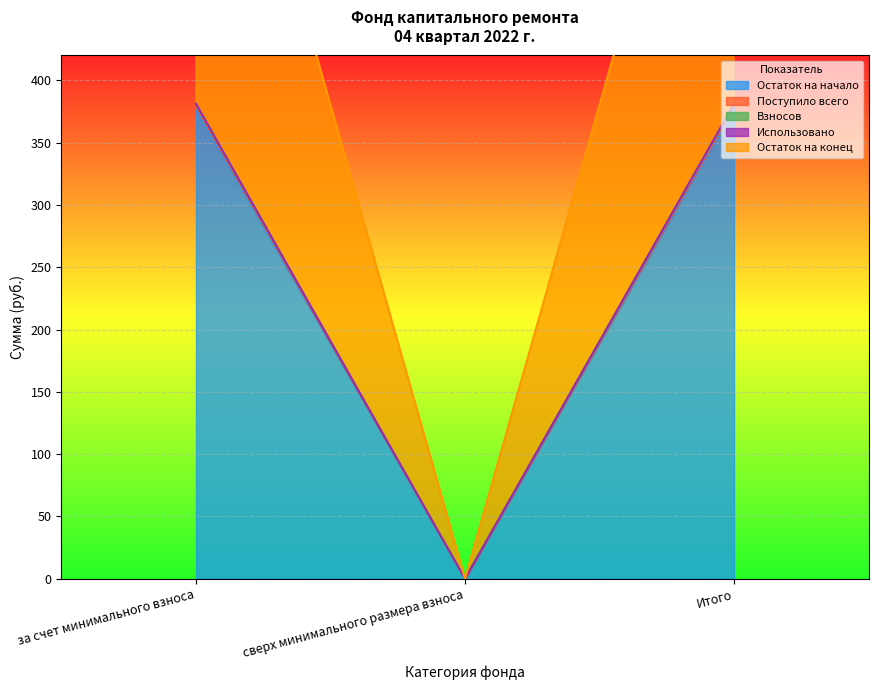

True or false: Взносов has a value of 381.2 at Итого.

True